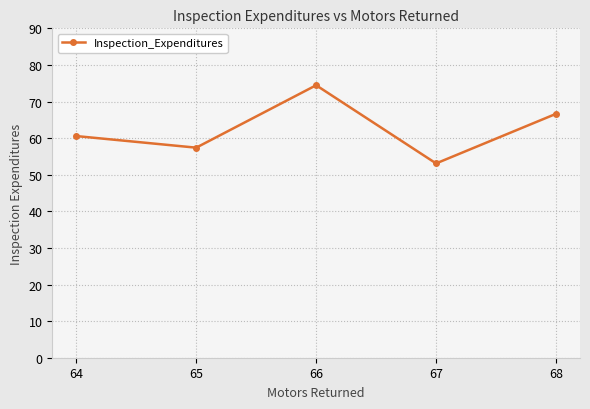

What is the smallest value displayed?

53.1